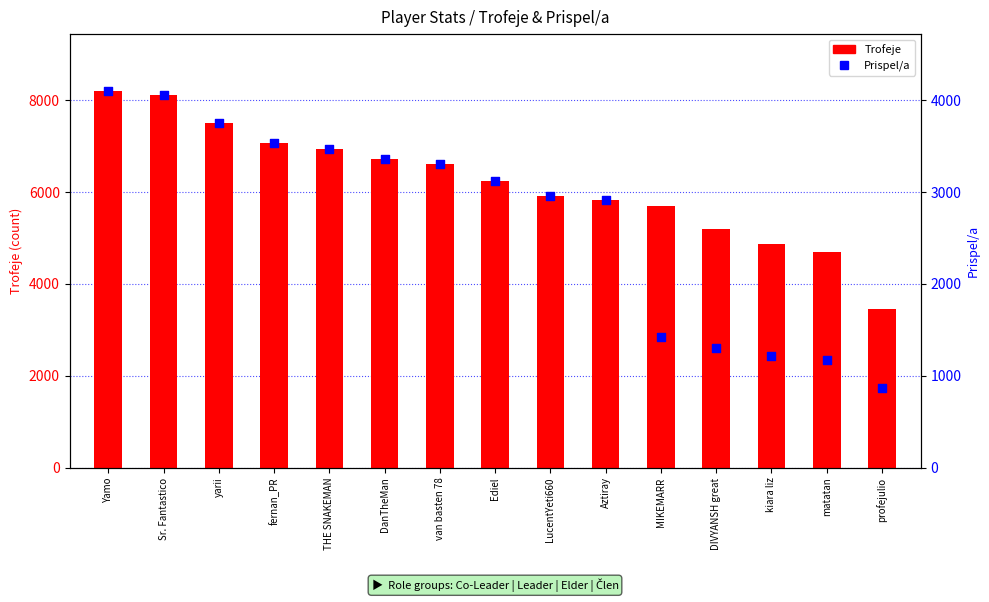

Which series has the largest total across all categories?

Trofeje